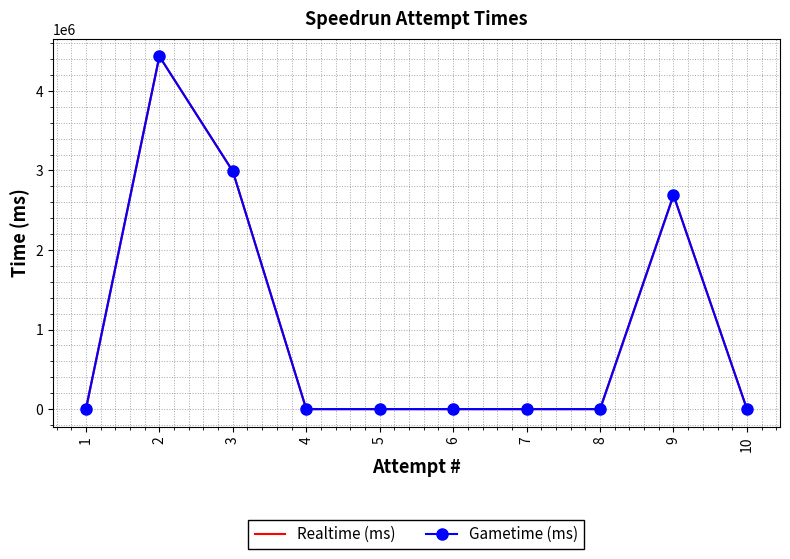

At which label does Realtime (ms) reach its peak?

2